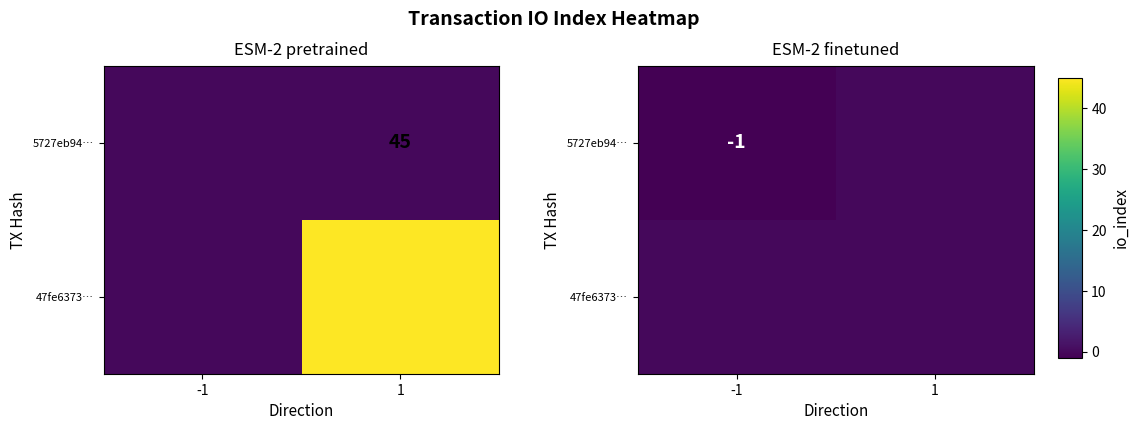

Rank the series by their maximum value, from highest to lowest.

5727eb94…, 47fe6373…